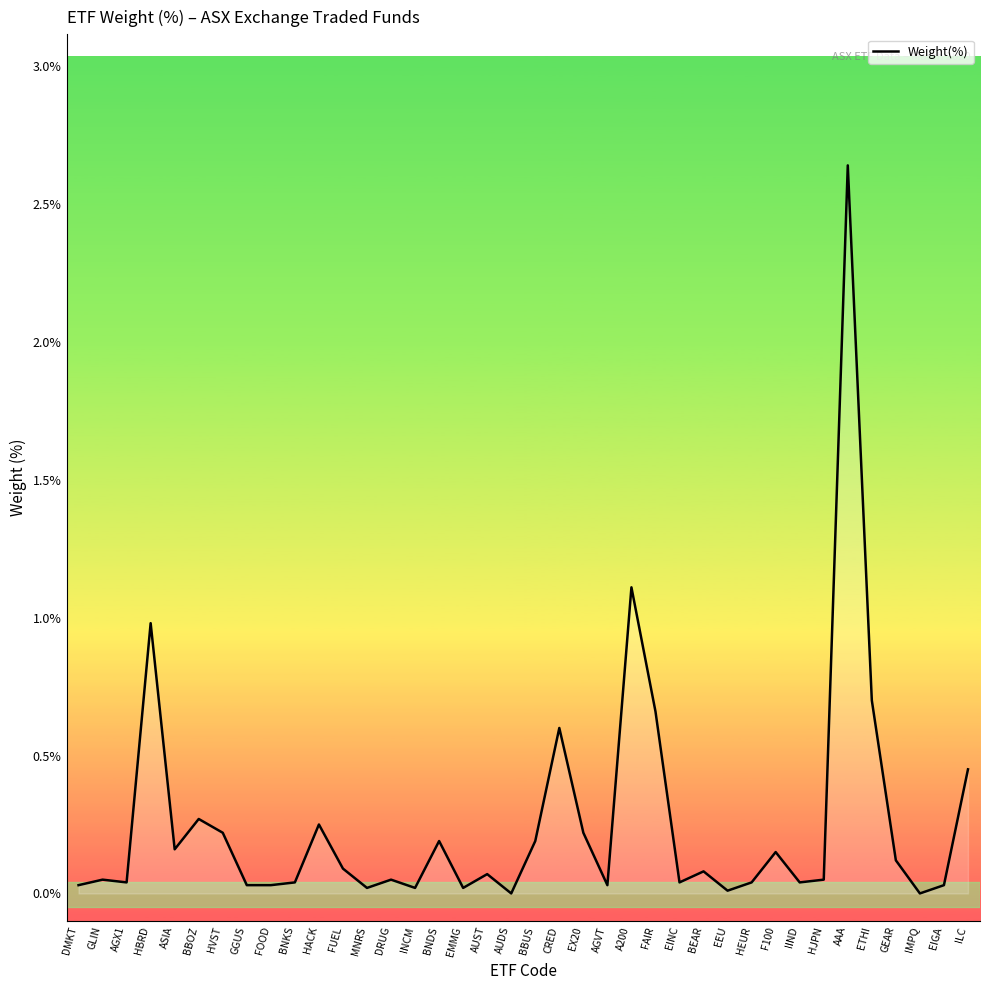

At which category does the chart reach its peak across all series?

AAA